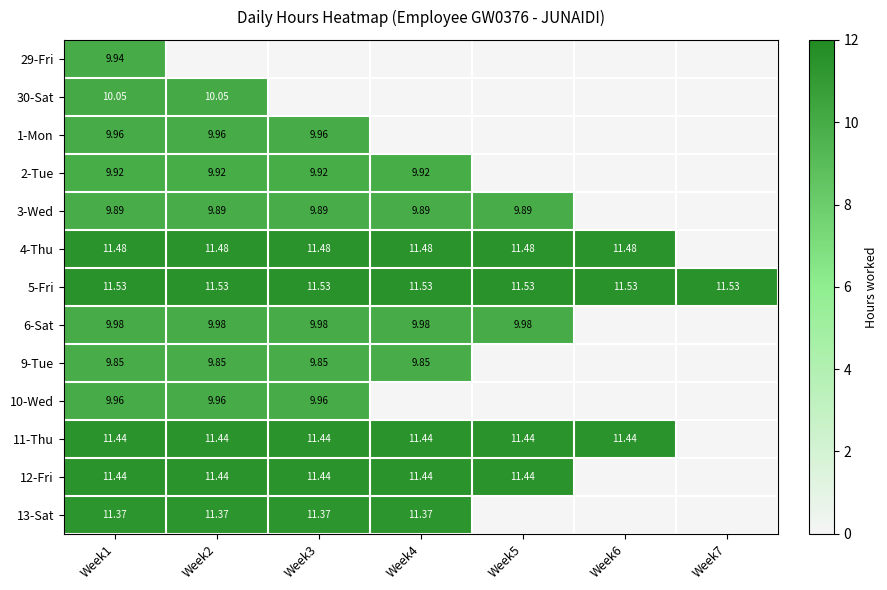

What is the sum of the 11-Thu values at Week5 and Week4?

22.9